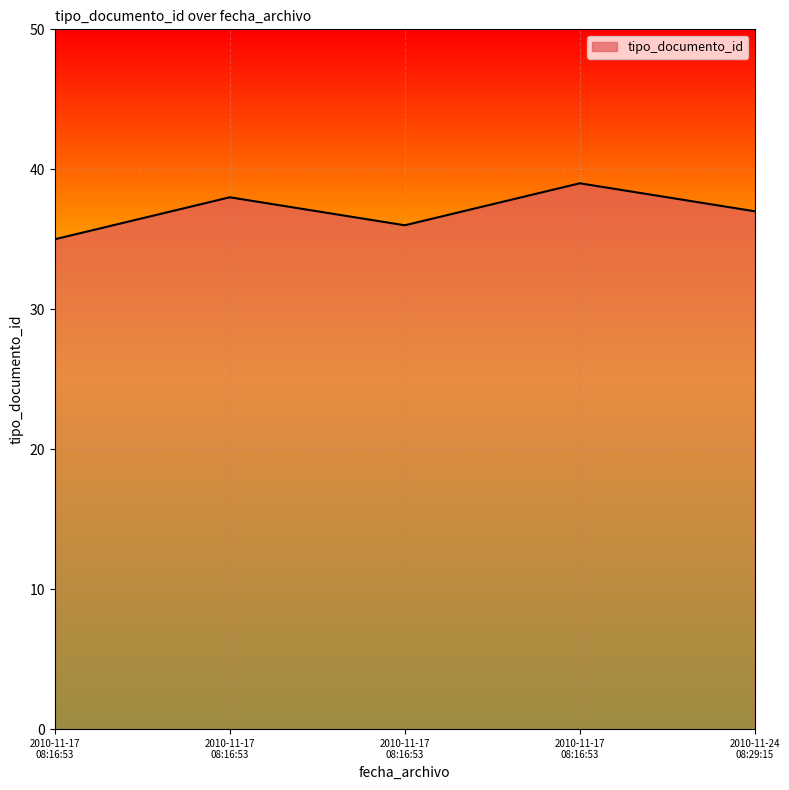

Where is the data nearest to the value 37?

2010-11-24
08:29:15